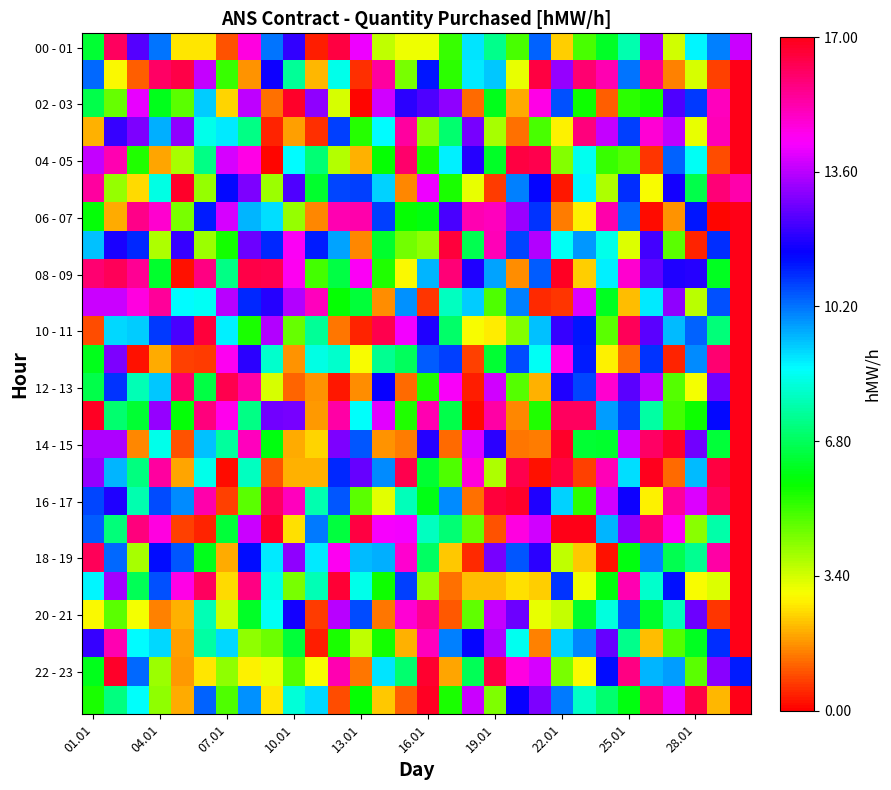

At which category is the sum across all series the highest?

29